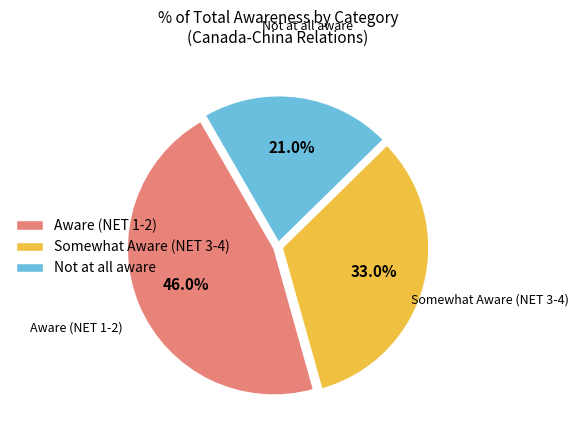

Rank the categories by value from highest to lowest.

Aware (NET 1-2), Somewhat Aware (NET 3-4), Not at all aware